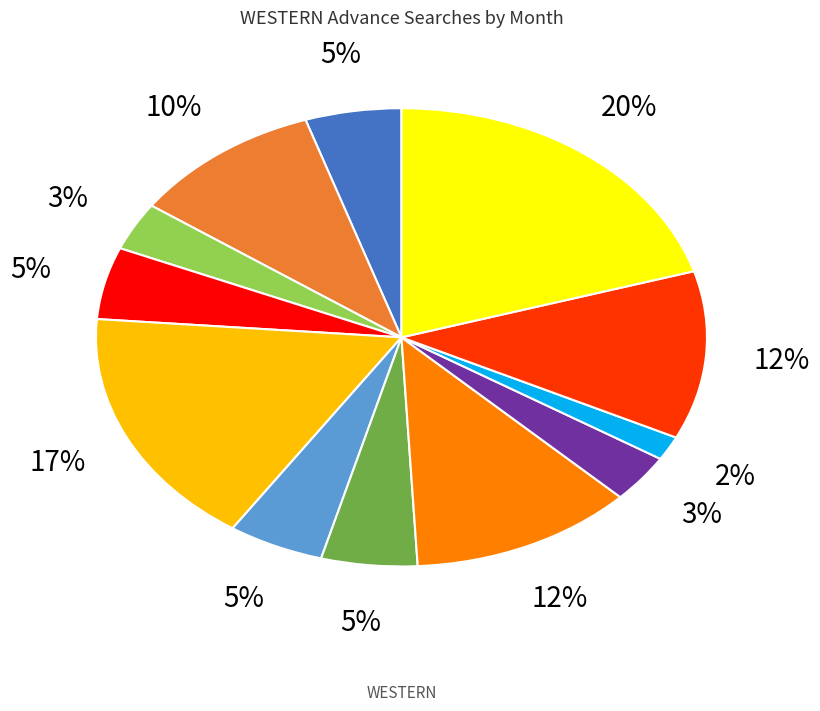

Is there a majority slice in this chart?

No